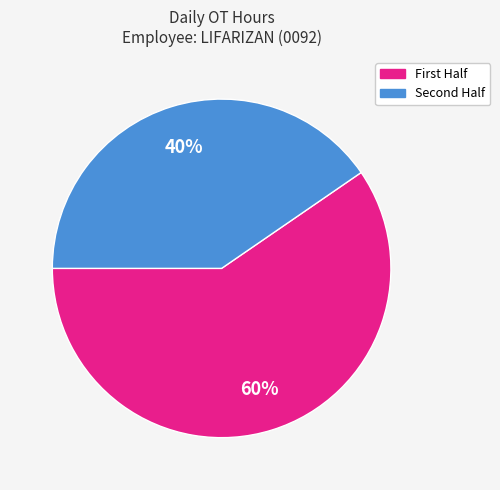

What is the largest slice in the pie chart?

First Half